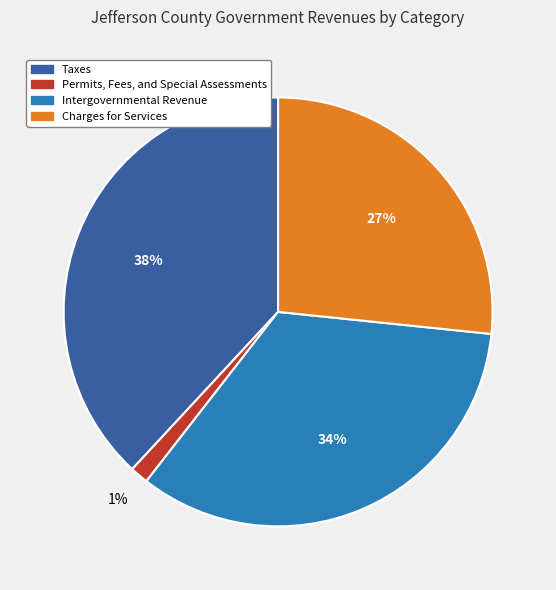

Combined, do Charges for Services and Intergovernmental Revenue account for over 50%?

Yes